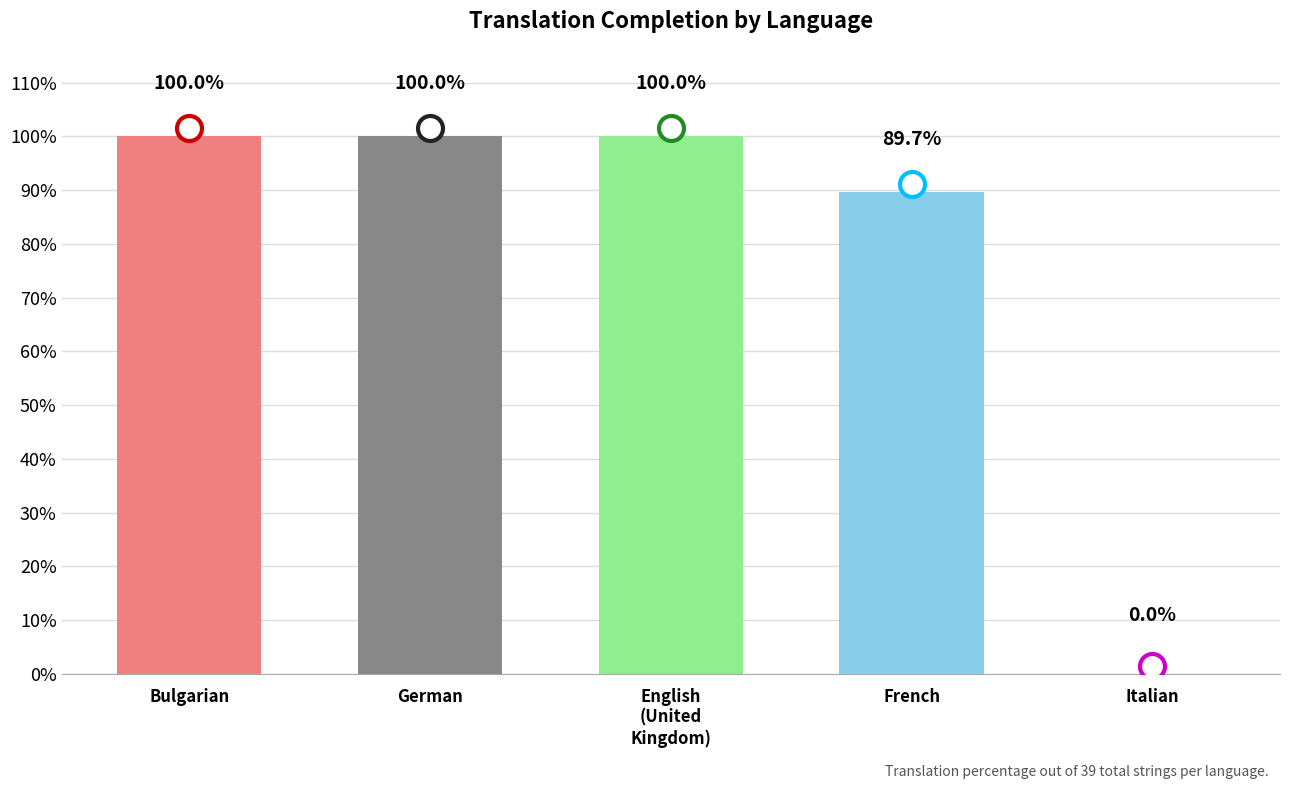

Are the bars grouped side by side (vs. stacked)?

No